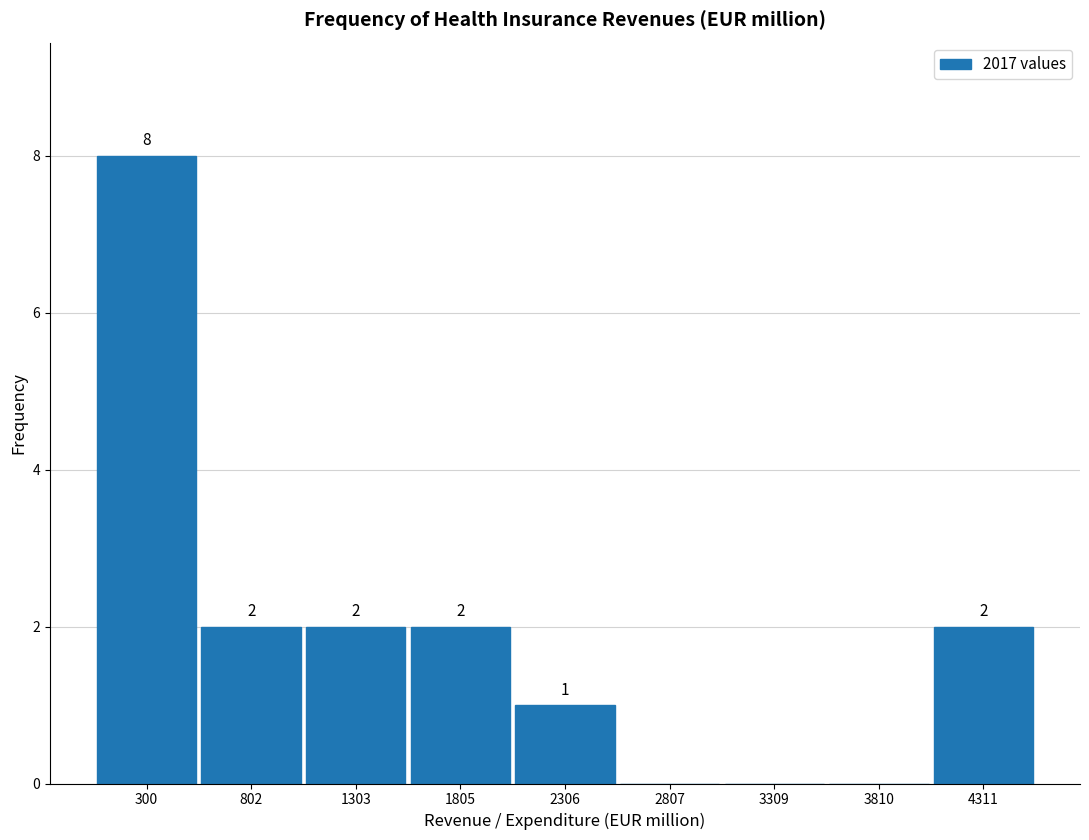

Over which range of the x-axis is the bar tallest?

0 to 600